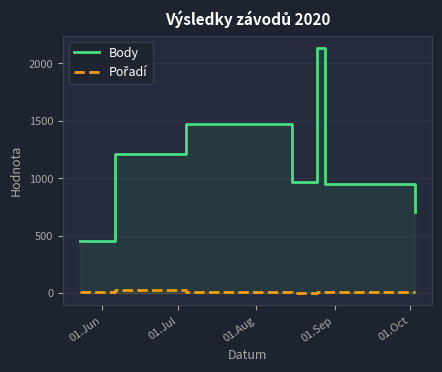

How many categories are shown in the chart?

7